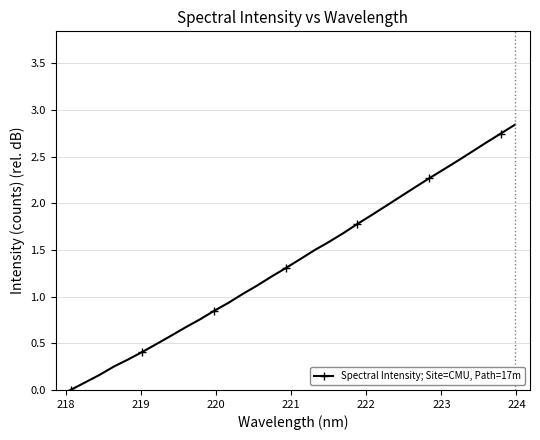

True or false: there are more than 2 points higher than both neighbors.

False